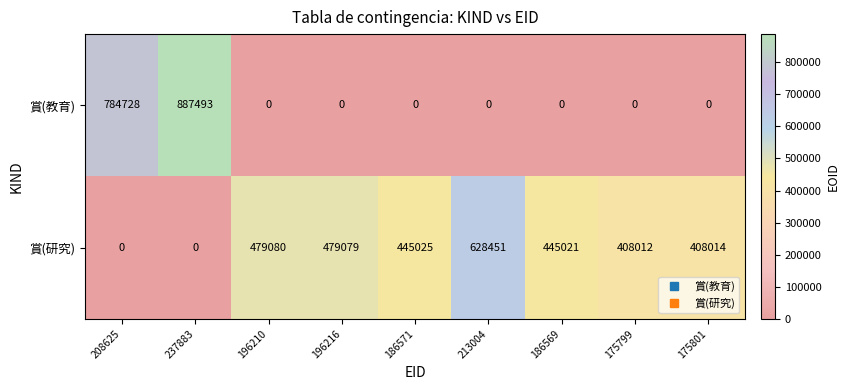

List the series in order of their peak value, highest first.

賞(教育), 賞(研究)